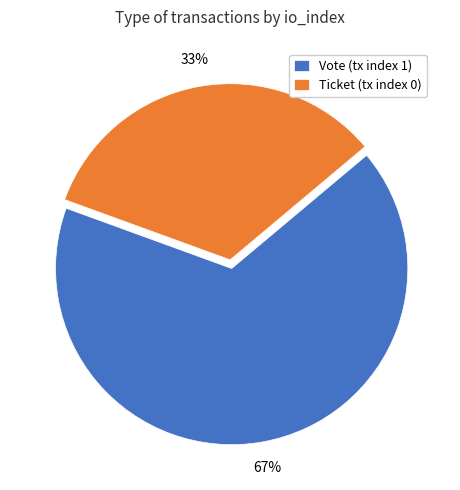

Which slice is the smallest?

Ticket (tx index 0)